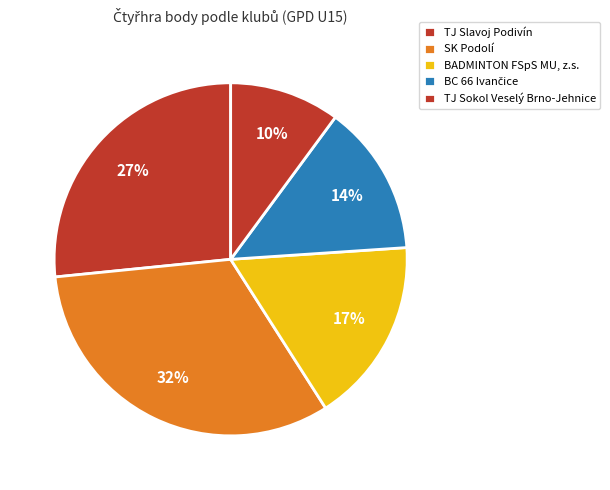

Does BADMINTON FSpS MU, z.s. account for over 50% of the chart?

No